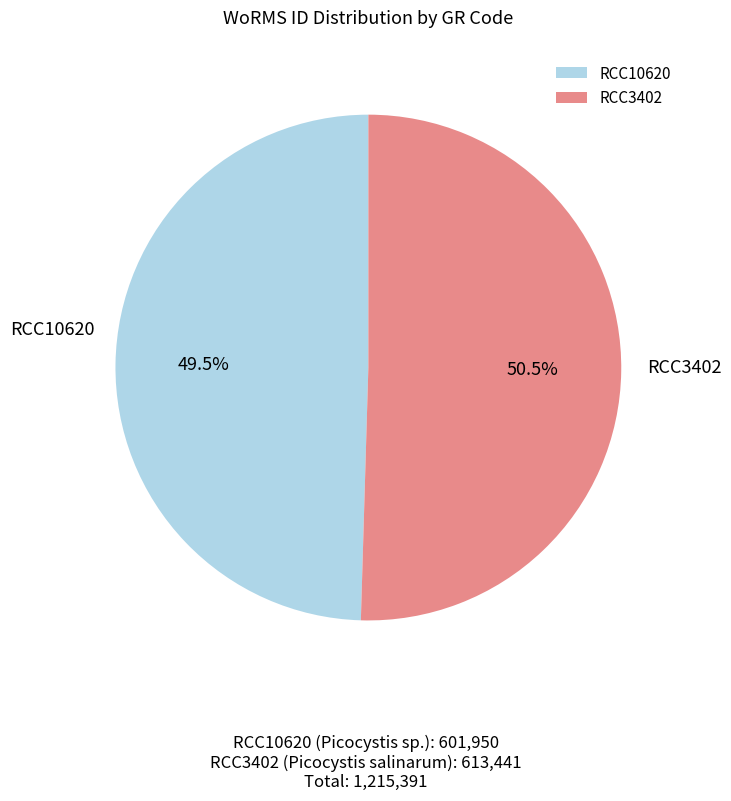

Combined, do RCC3402 and RCC10620 account for over 50%?

Yes